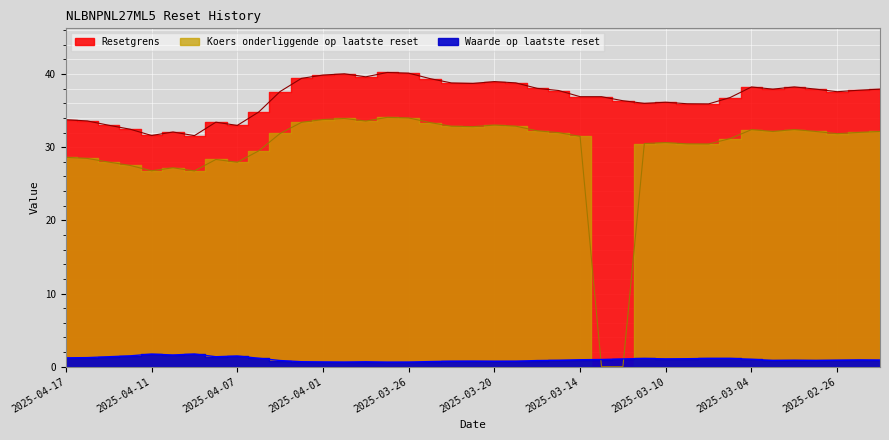

True or false: Resetgrens has more than 0 interior local peaks.

True